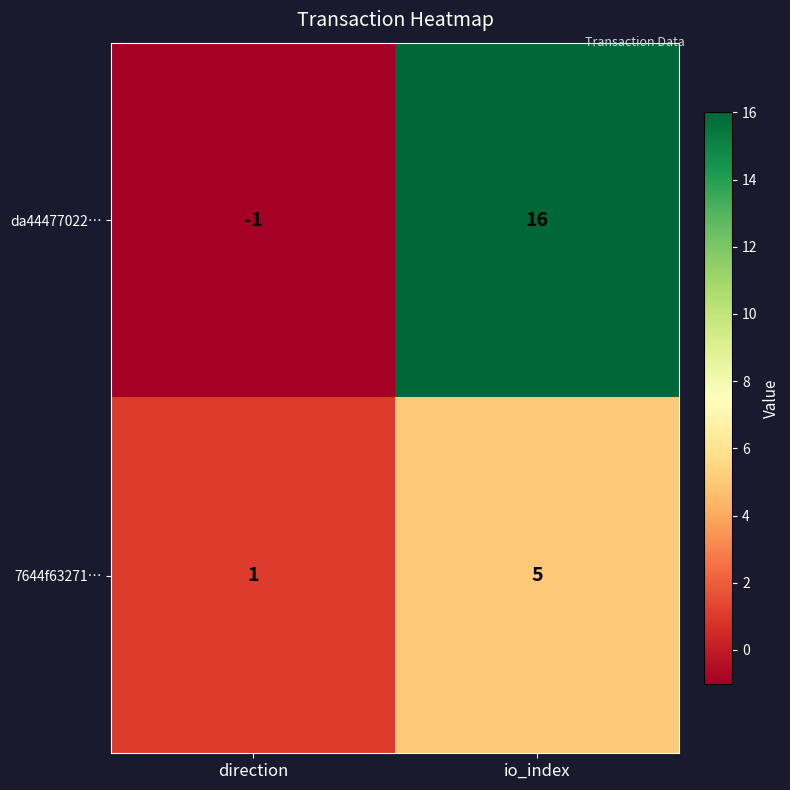

How many series are shown in this chart?

2